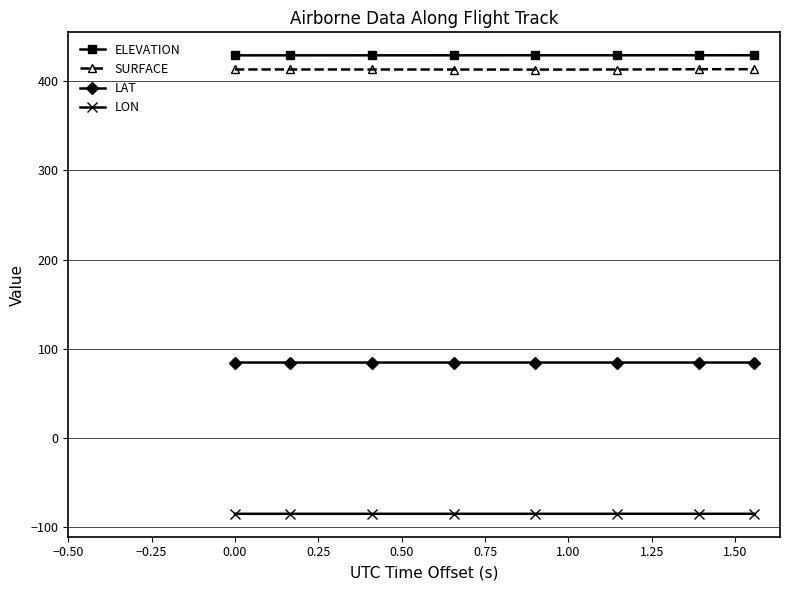

What is the value of the ELEVATION point at the 7th from the left?

429.0